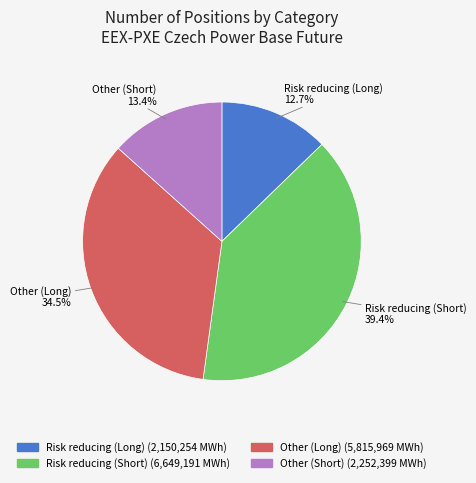

Count the number of slices in the pie.

4